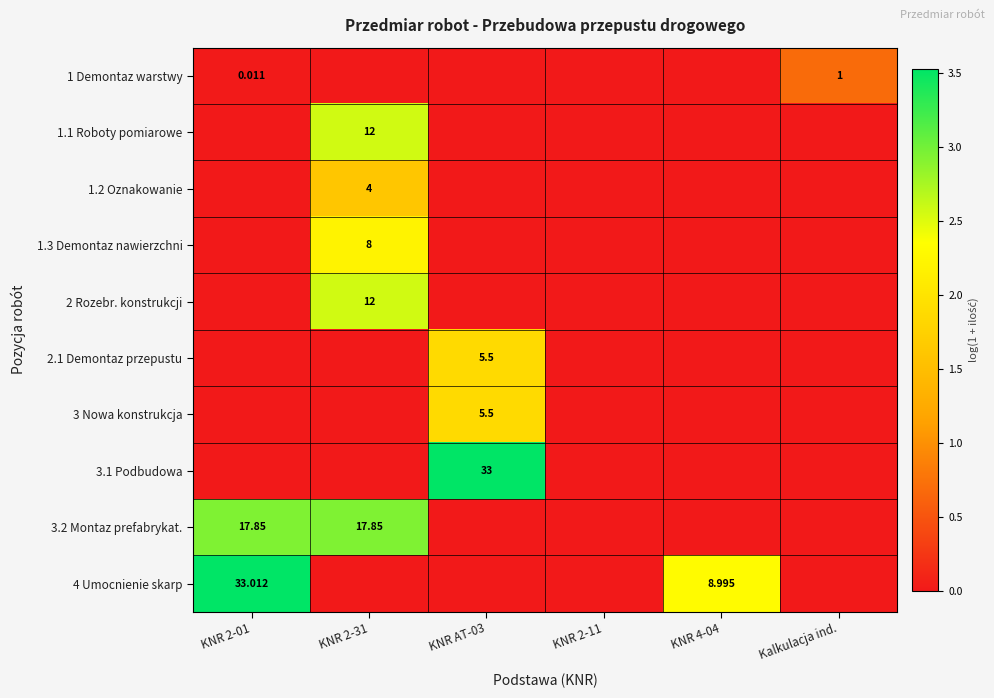

Rank the series by their maximum value, from lowest to highest.

1 Demontaz warstwy, 1.2 Oznakowanie, 2.1 Demontaz przepustu, 3 Nowa konstrukcja, 1.3 Demontaz nawierzchni, 1.1 Roboty pomiarowe, 2 Rozebr. konstrukcji, 3.2 Montaz prefabrykat., 3.1 Podbudowa, 4 Umocnienie skarp